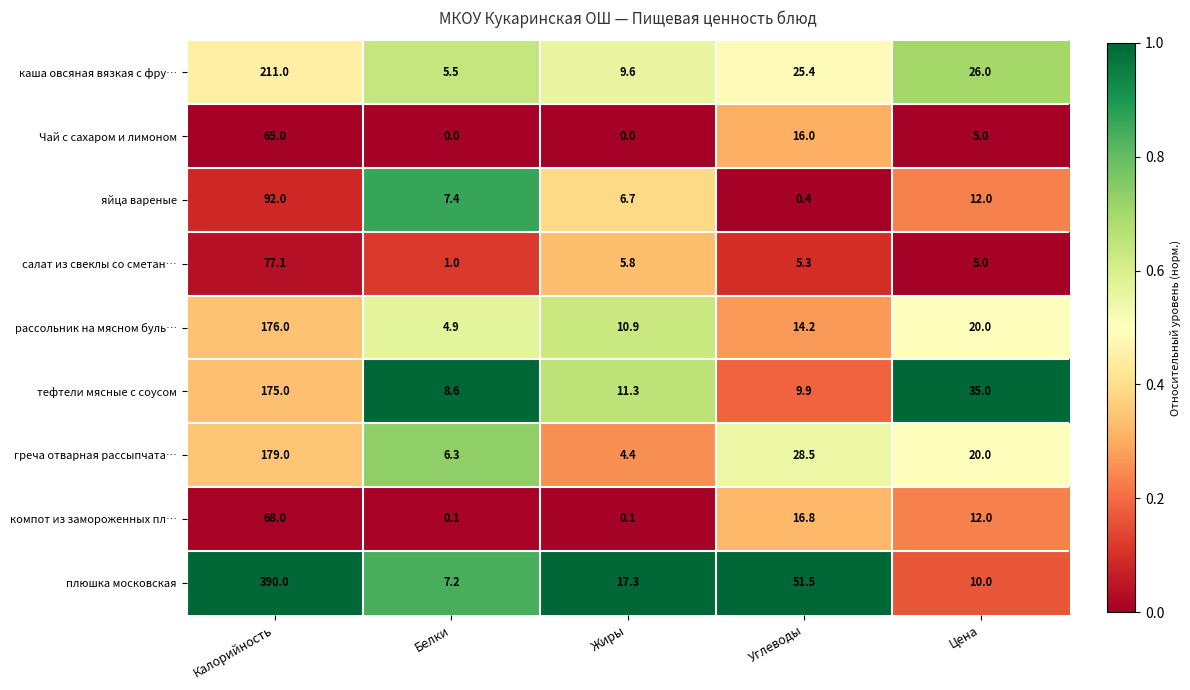

What is the difference between the maximum and minimum values in the яйца вареные series?

91.6